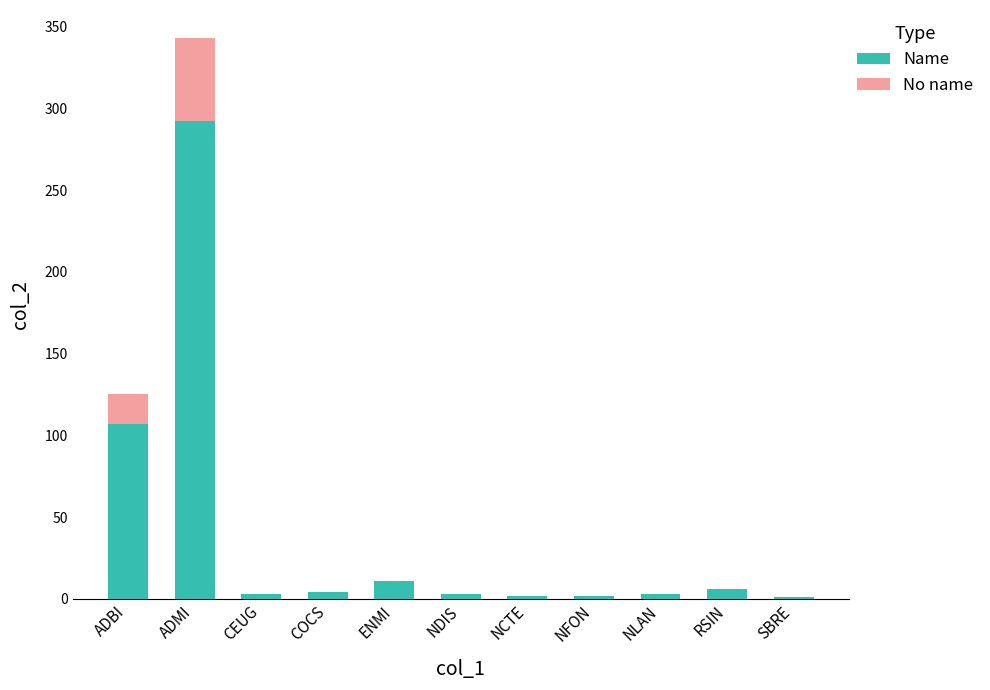

What is the maximum value for Name?

292